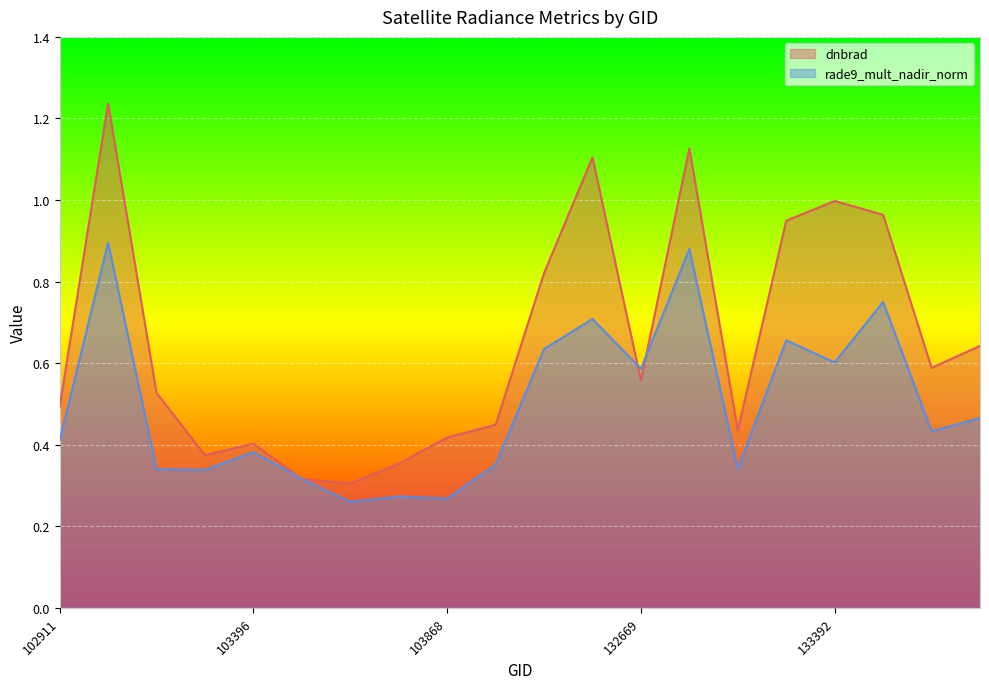

Count the number of categories in the chart.

20